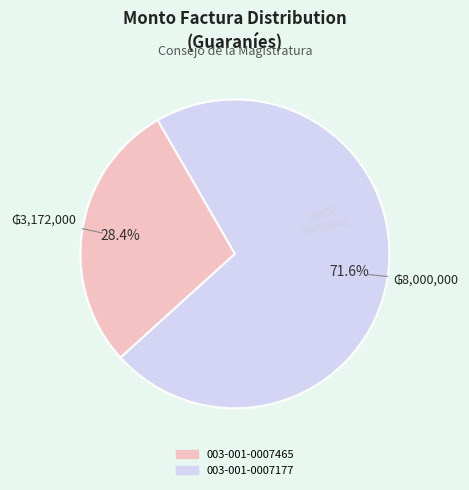

Which slice is the largest?

003-001-0007177